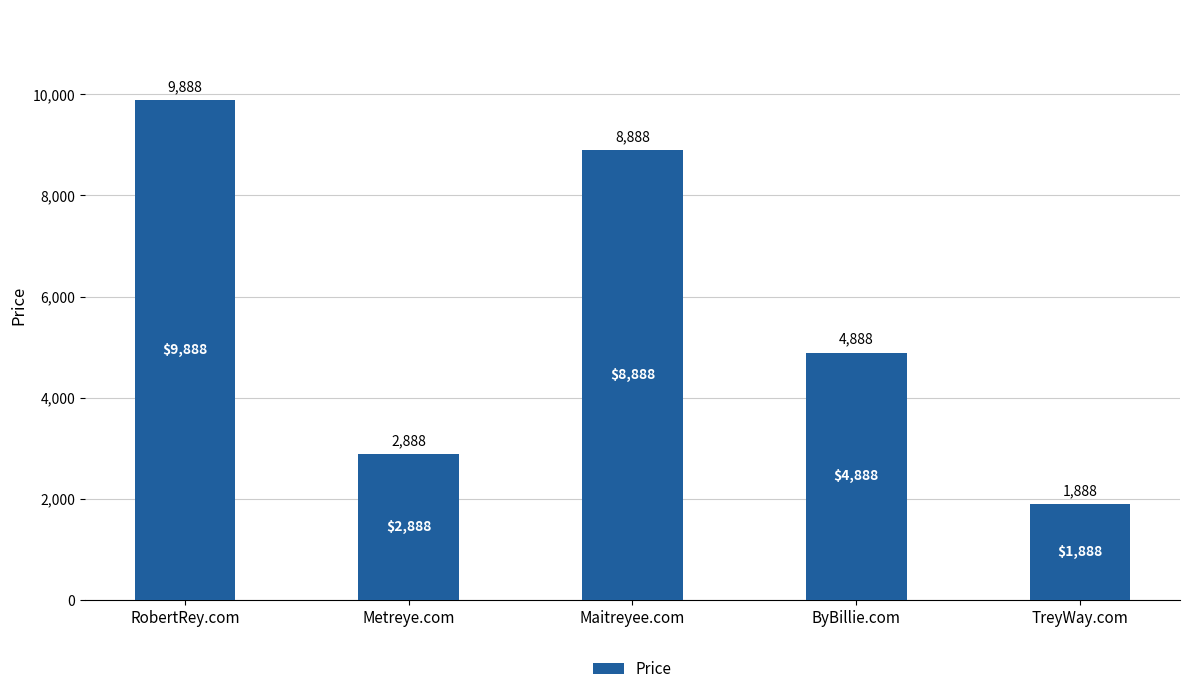

The value at RobertRey.com is 6112. True or false?

False